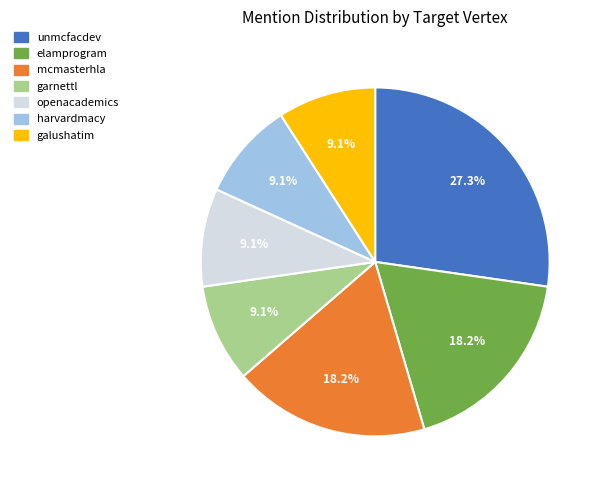

Is harvardmacy the majority of the pie?

No